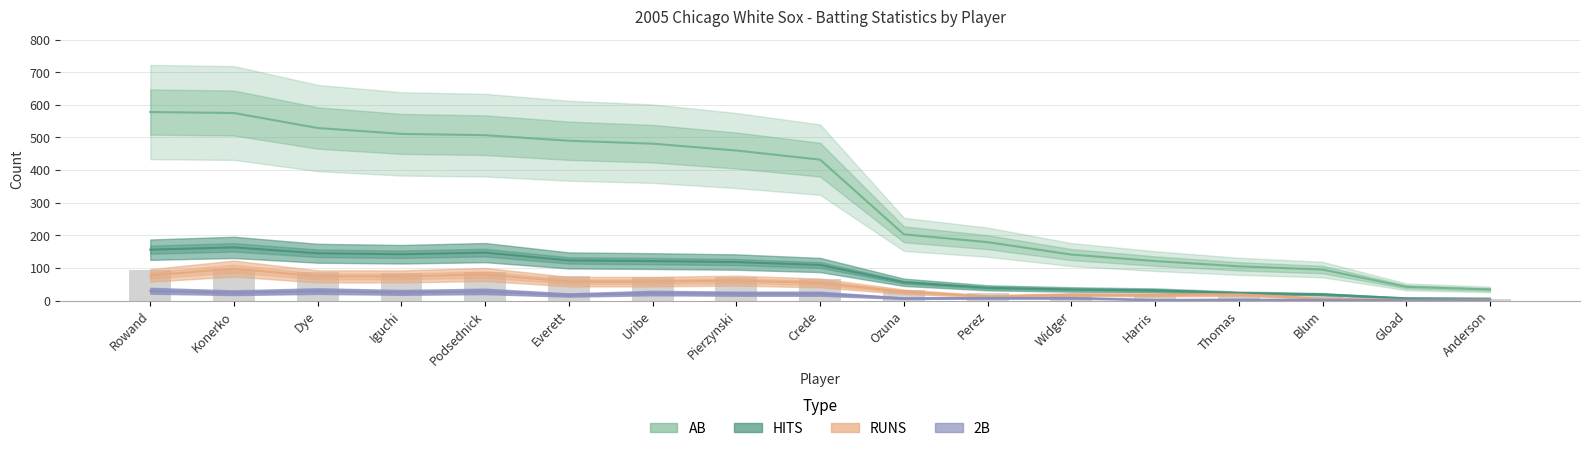

Rank the series at Thomas from highest to lowest value.

AB, RUNS, HITS, 2B